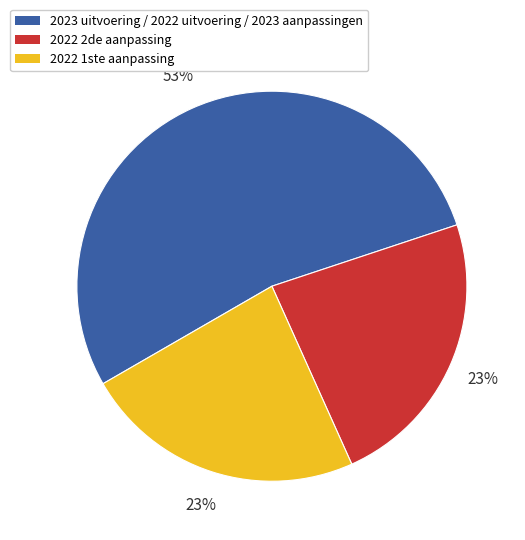

How many slices are in this pie chart?

3